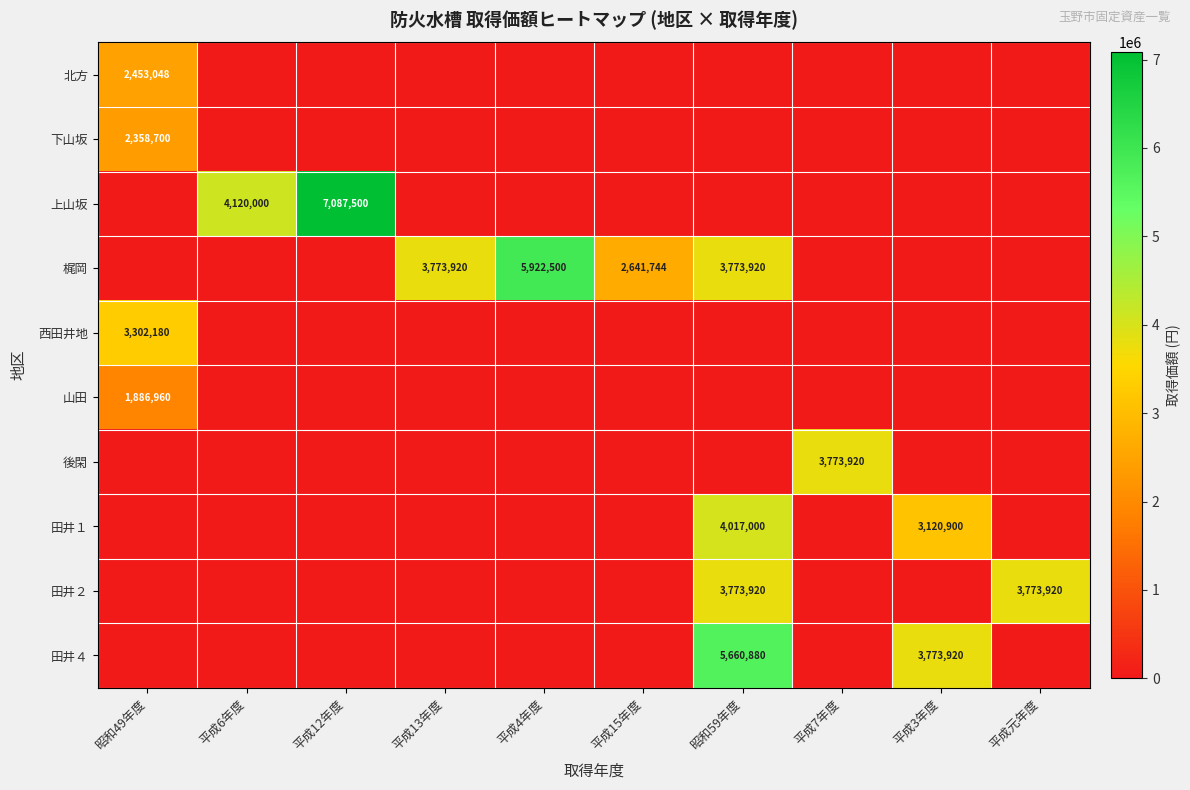

What is the average value of the 田井４ series?

943480